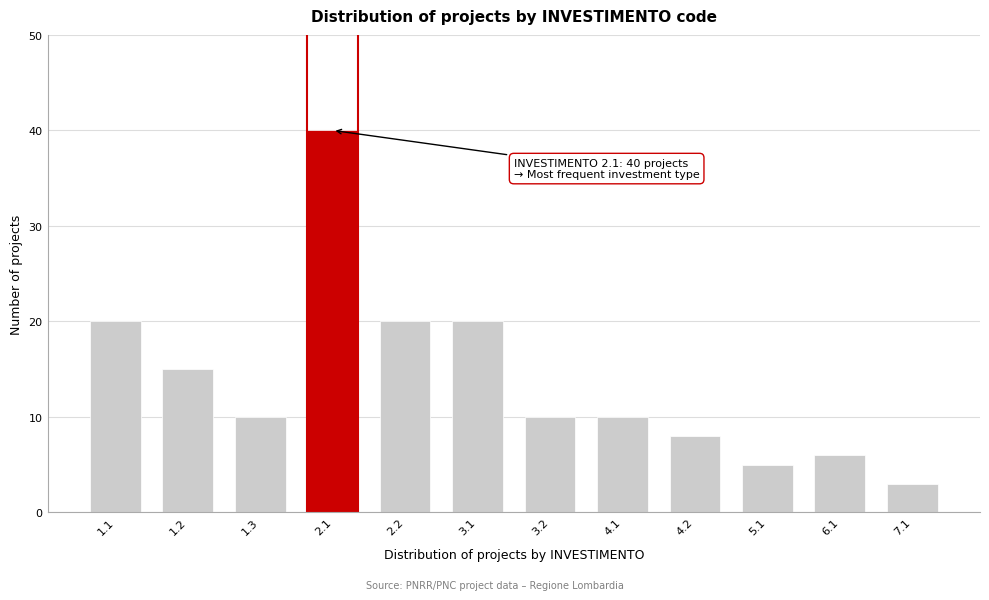

Reading left to right, list all the values displayed in this chart.

20	15	10	40	20	20	10	10	8	5	6	3